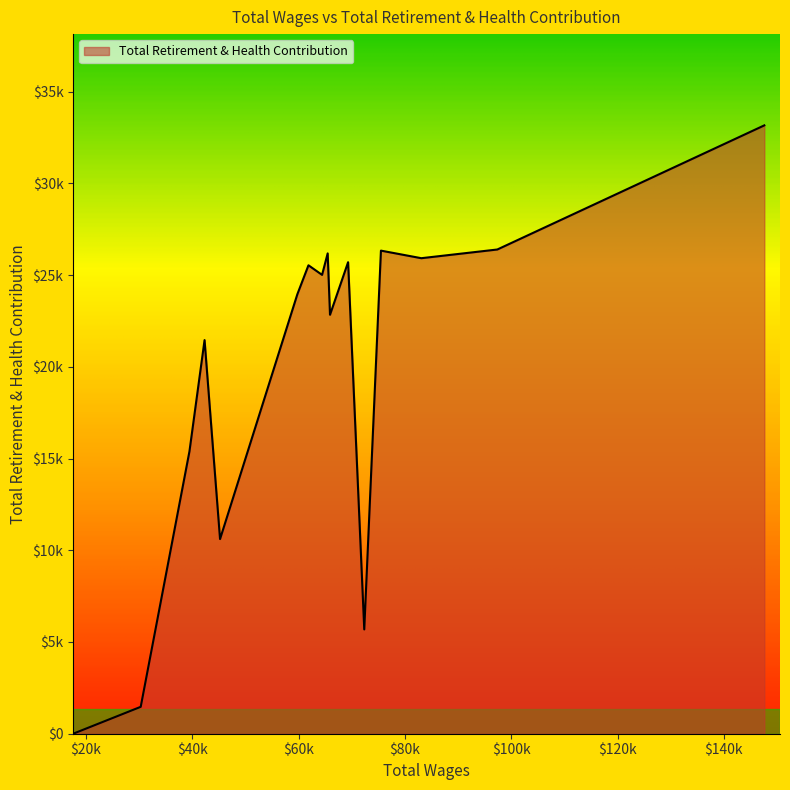

Is this an area chart (filled region under the line)?

Yes